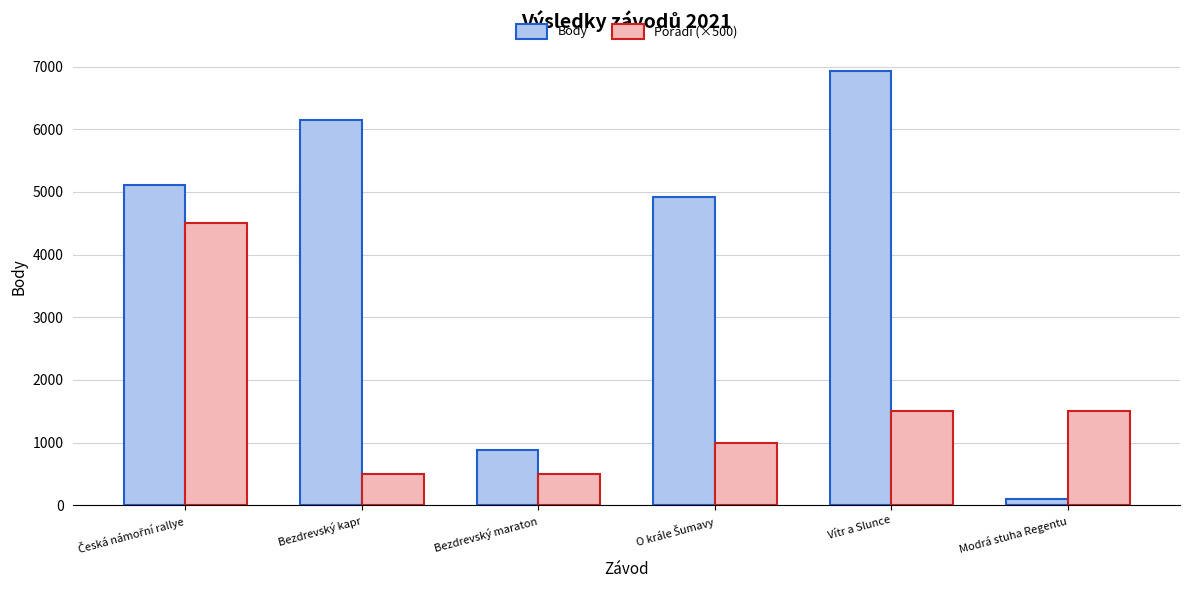

Which category has the lowest value across all series?

Modrá stuha Regentu